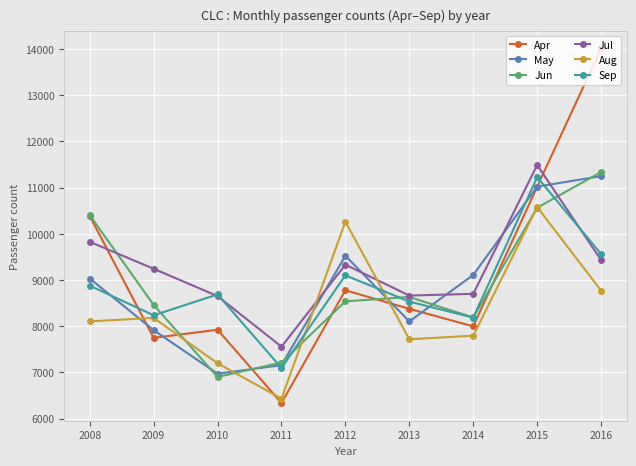

Is it true that Aug equals 7719 at 2013?

True